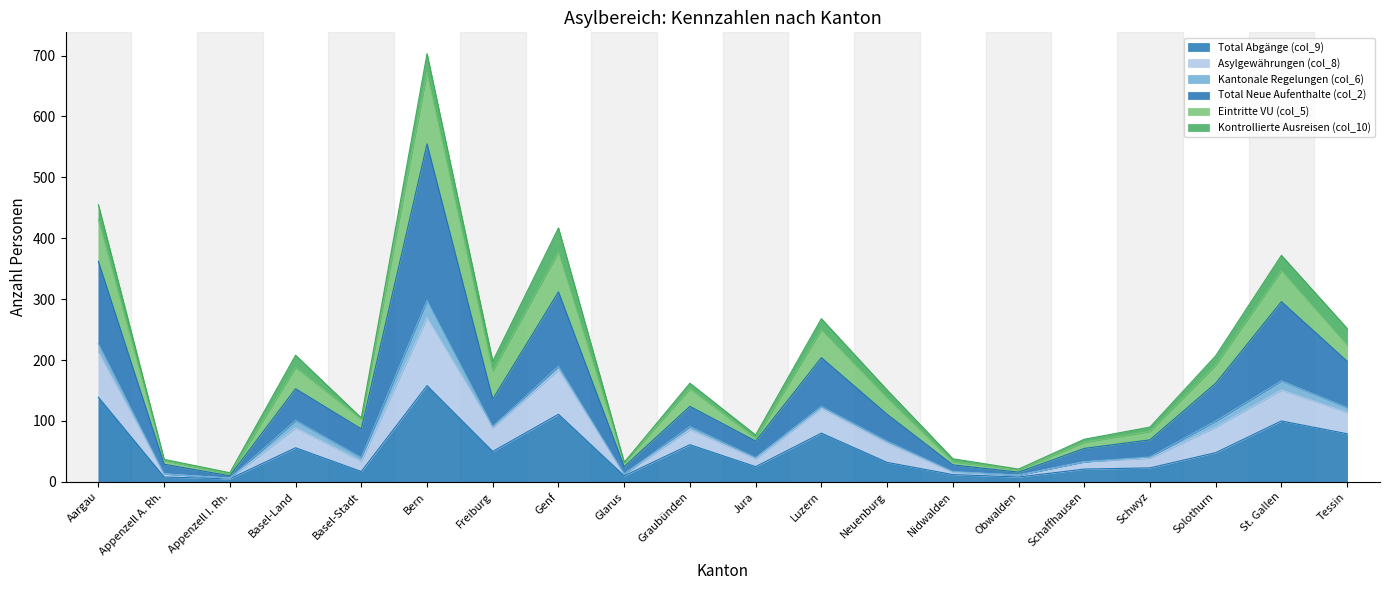

Where is the first local maximum for Eintritte VU (col_5)?

Basel-Land